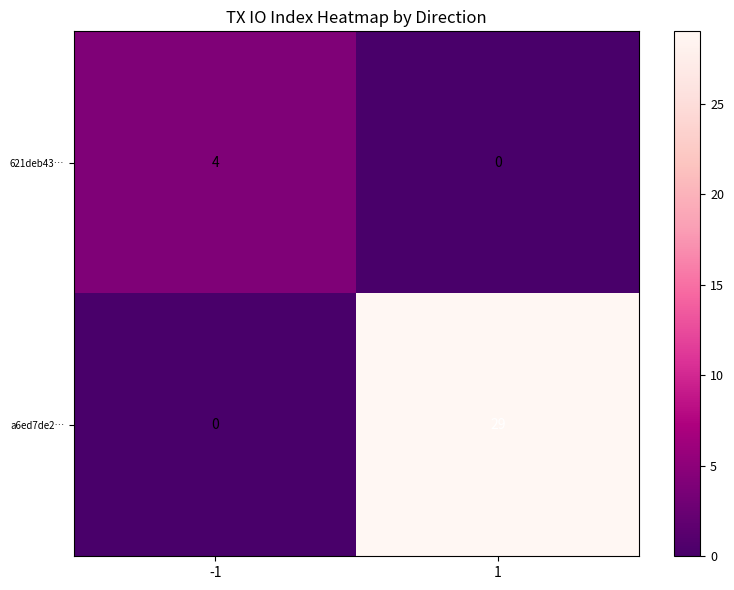

Rank the series by their maximum value, from lowest to highest.

621deb43…, a6ed7de2…